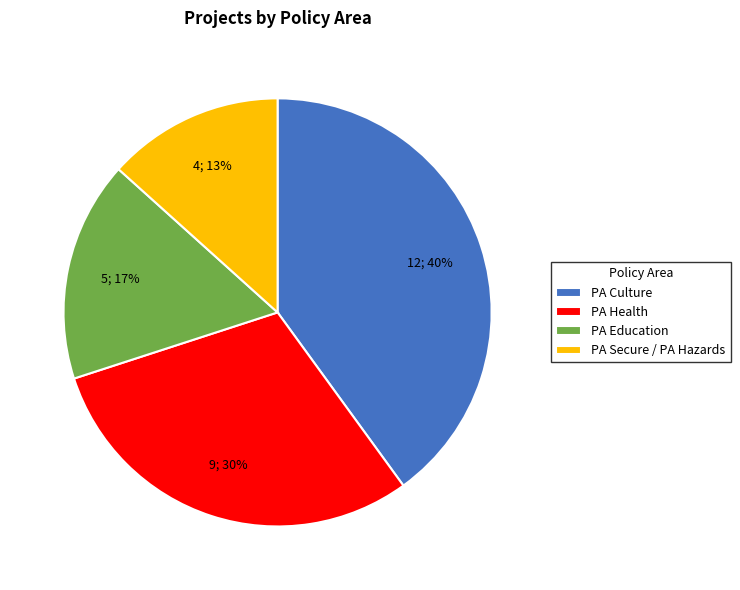

Which slice is the smallest?

PA Secure / PA Hazards